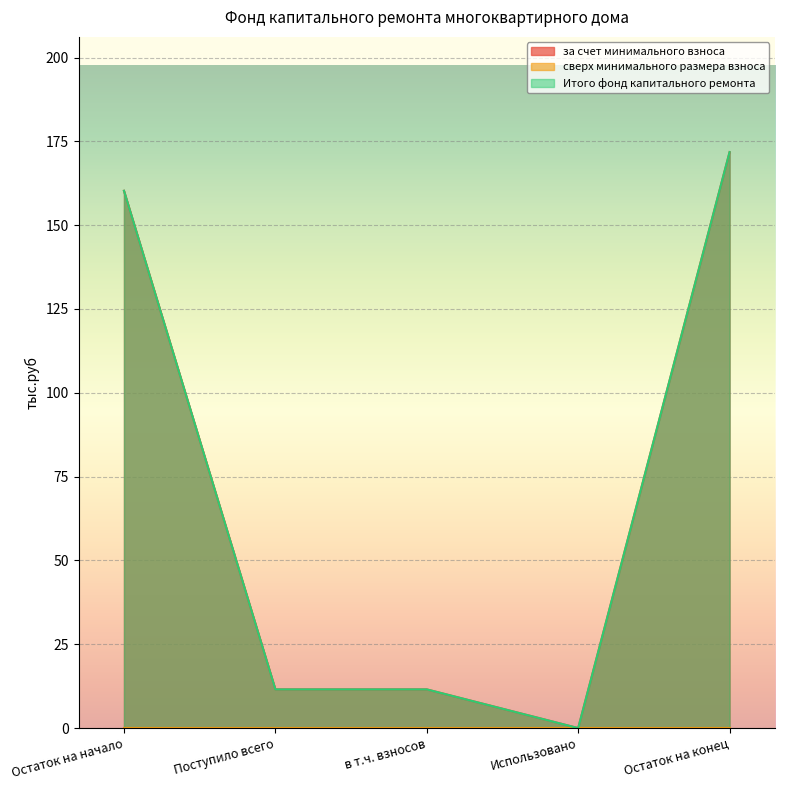

At which category is the sum across all series the highest?

Остаток на конец